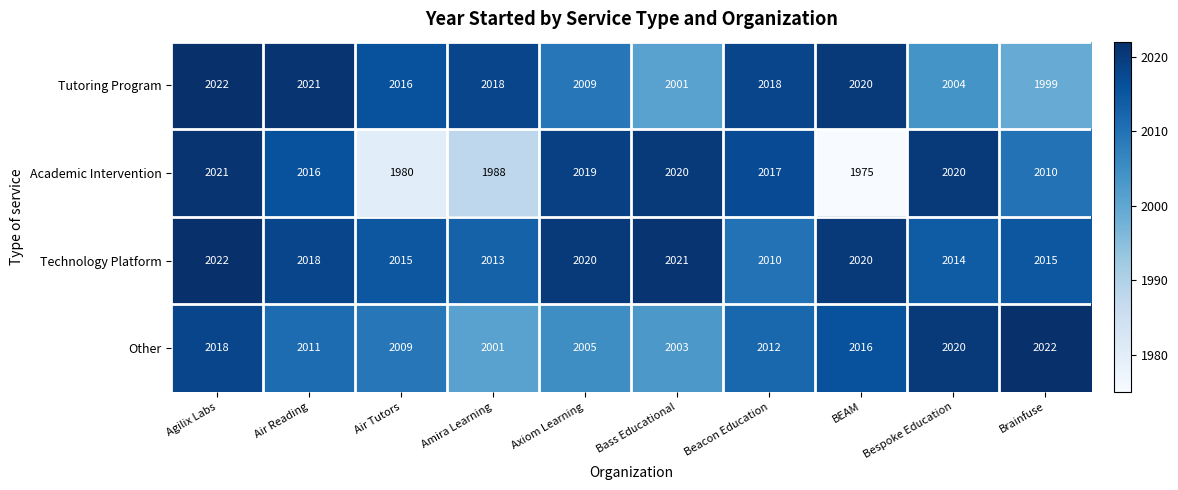

At which category is the sum across all series the highest?

Agilix Labs